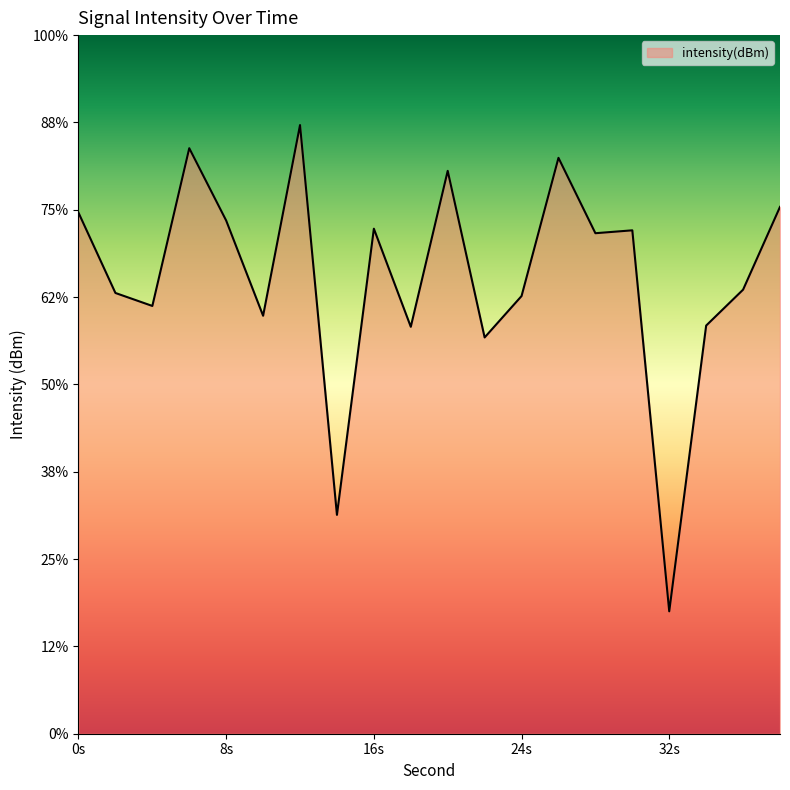

True or false: there are more than 2 points higher than both neighbors.

True